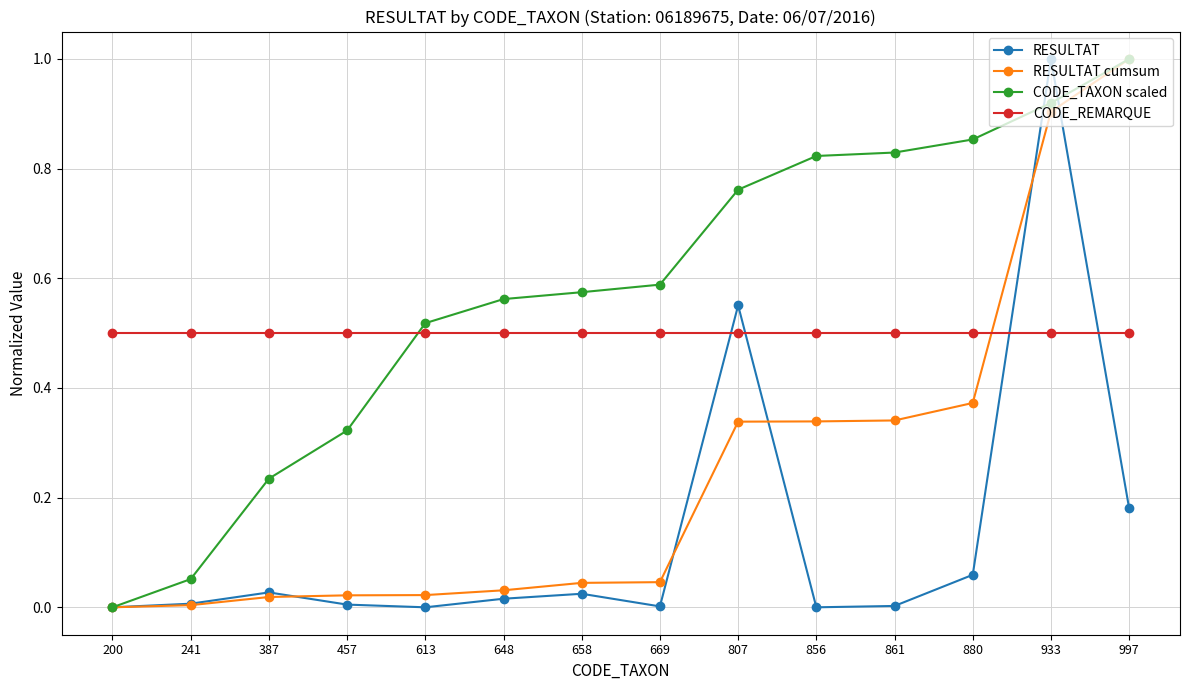

What are all the series names shown in the legend?

RESULTAT, RESULTAT cumsum, CODE_TAXON scaled, CODE_REMARQUE